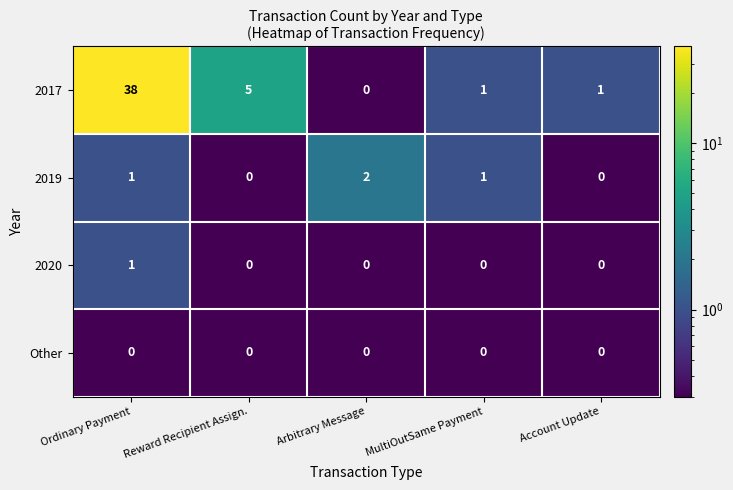

Which series has the largest range (max minus min)?

2017